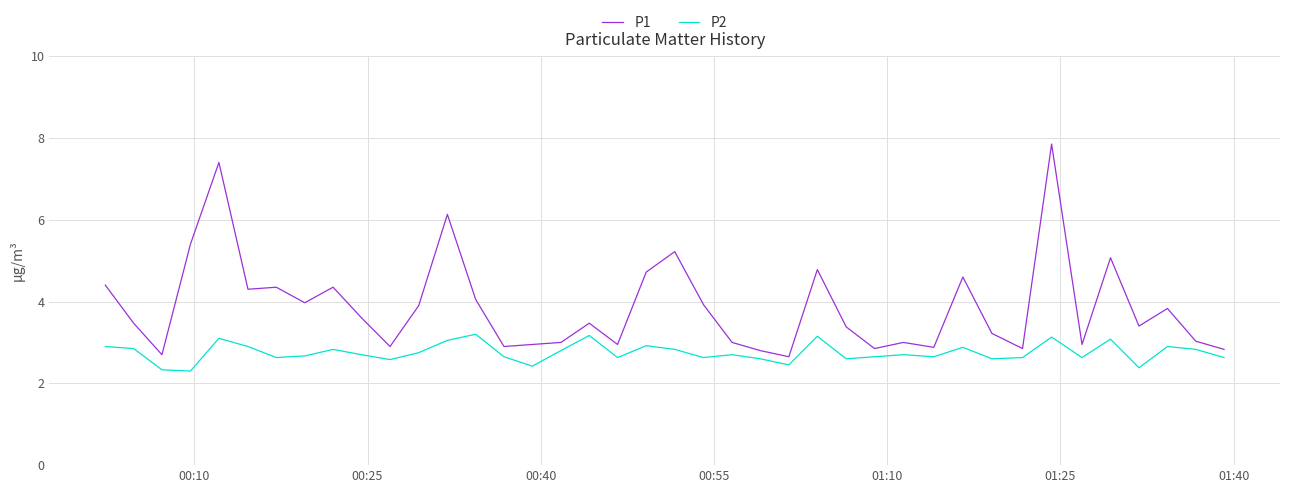

Which series has the largest total across all categories?

P1